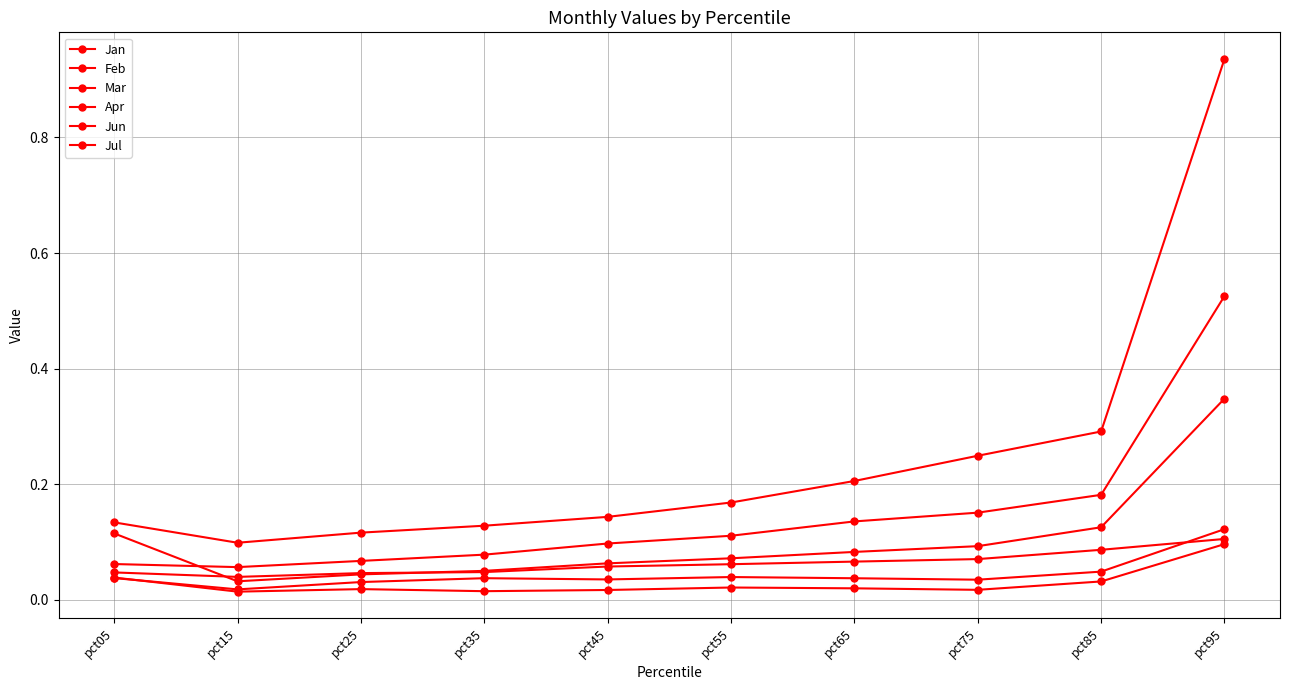

At which category does Apr reach its first local peak?

pct35